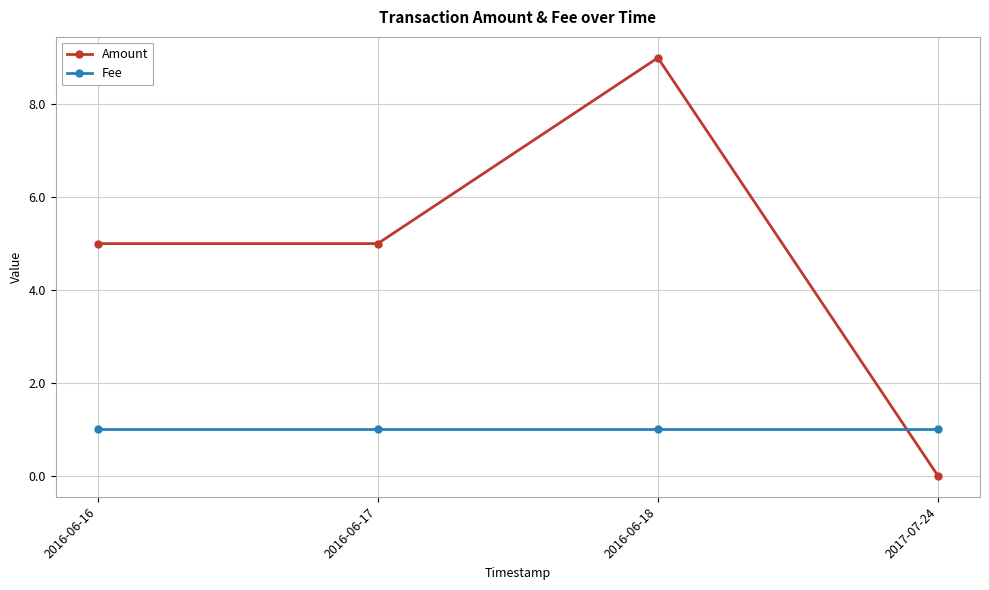

True or false: Amount and Fee cross at least once.

True